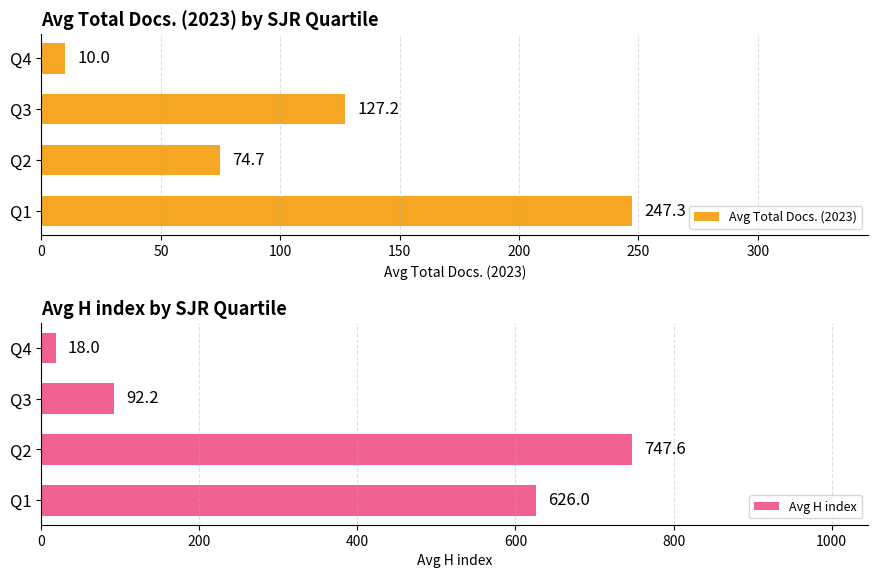

Which series has the largest total across all categories?

Avg H index